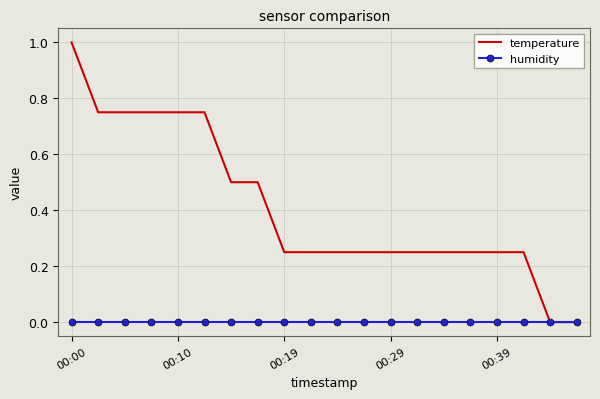

List the series in order of their peak value, highest first.

temperature, humidity